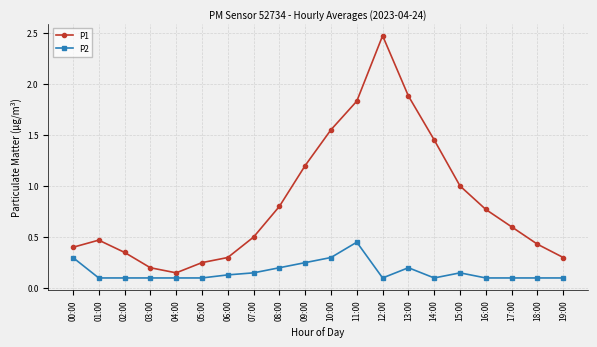

Which series has the widest spread of values?

P1